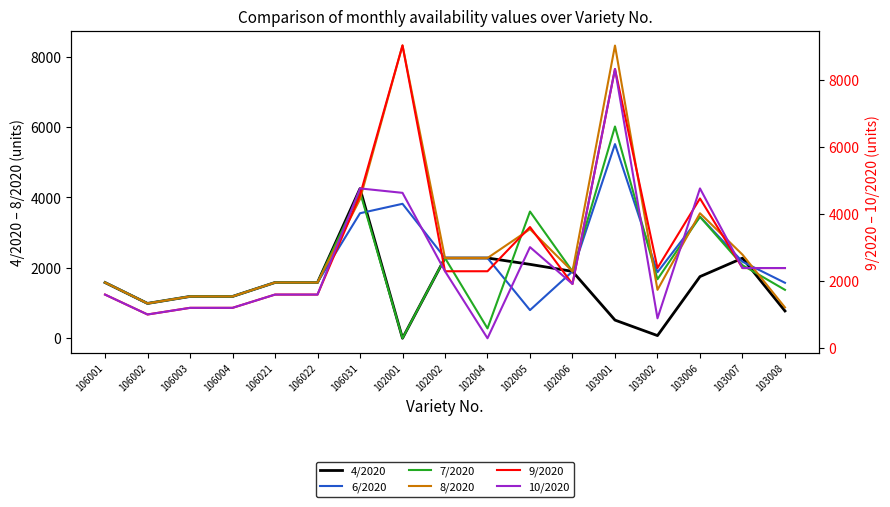

What is the highest value of the 7/2020 series?

6016